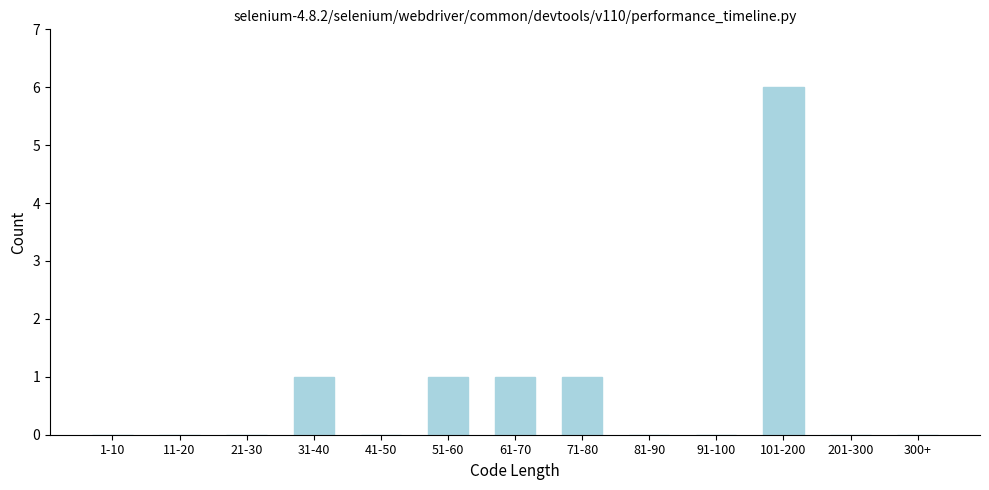

Reading left to right, transcribe all the data shown in this chart.

1-10=0	11-20=0	21-30=0	31-40=1	41-50=0	51-60=1	61-70=1	71-80=1	81-90=0	91-100=0	101-200=6	201-300=0	300+=0